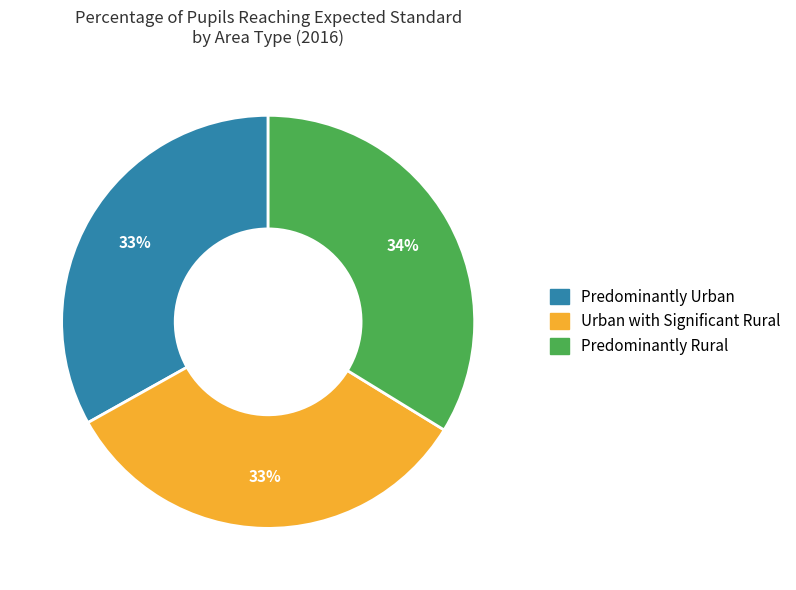

True or false: Predominantly Urban accounts for 21% of the total.

False